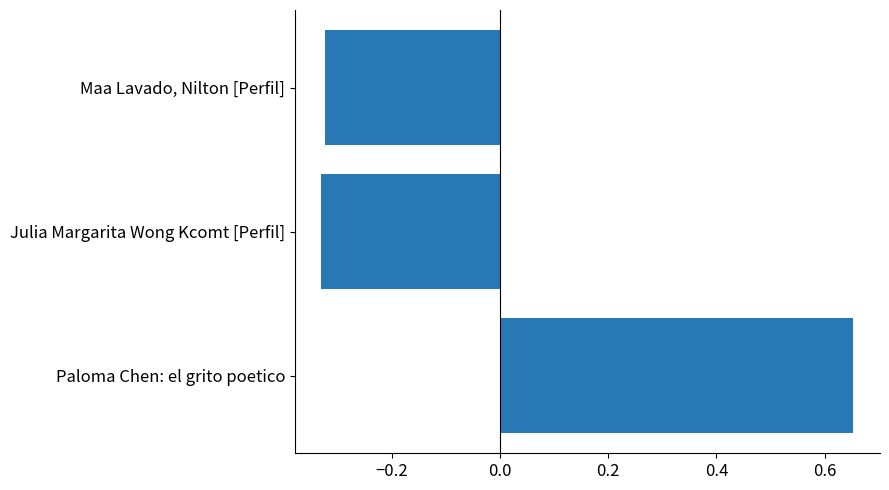

How many data points does each series have?

3